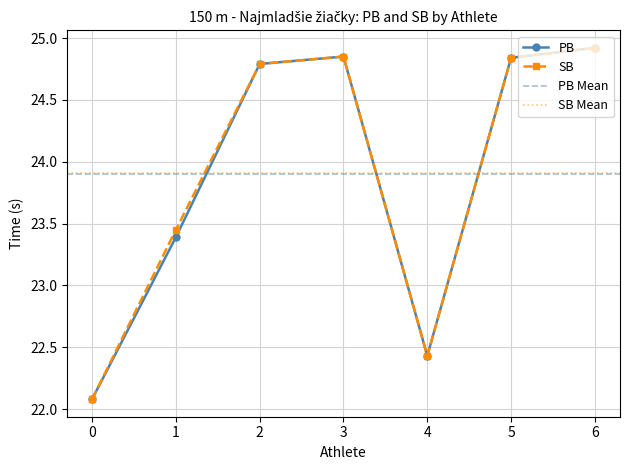

What is the difference between the PB values at 6 and 5?

0.1